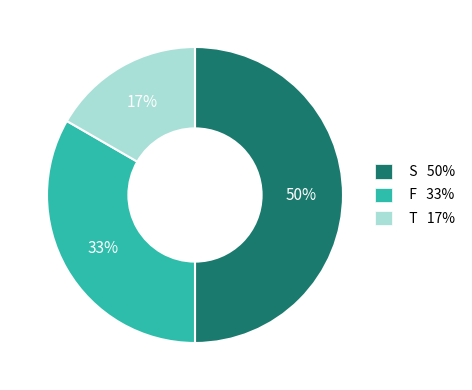

Which has a higher value, T 17% or F 33%?

F 33%